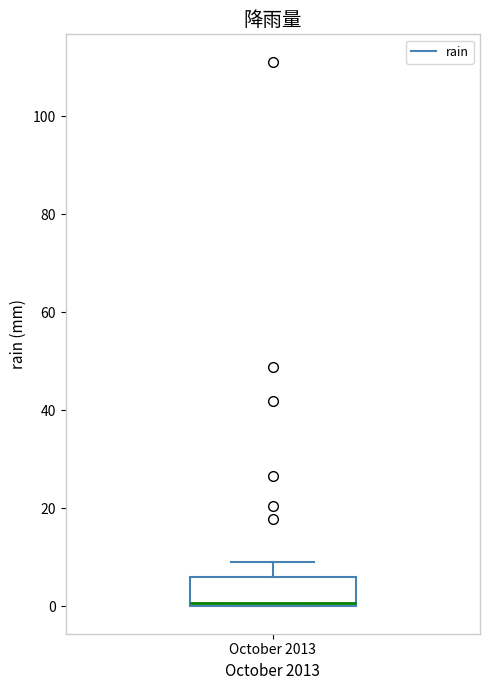

Read this box plot against the y-axis: the position of the median line, the range covered by the box, and the ends of both whiskers. The values are not printed on the chart, so give them approximately, as read against the axis.

median 0 (just above the box's lower edge), box 0 to 6, whiskers 0 to 10